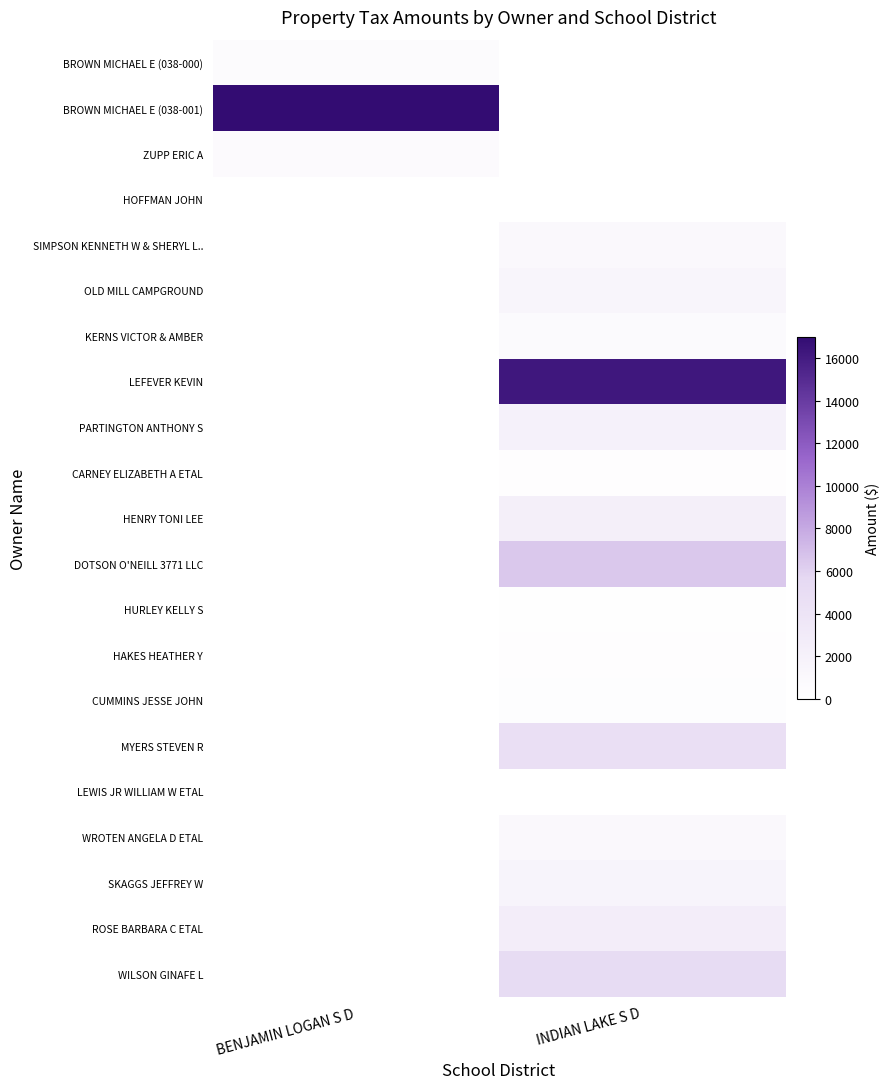

Rank the series at BENJAMIN LOGAN S D from lowest to highest value.

HOFFMAN JOHN, SIMPSON KENNETH W & SHERYL L.., OLD MILL CAMPGROUND, KERNS VICTOR & AMBER, LEFEVER KEVIN, PARTINGTON ANTHONY S, CARNEY ELIZABETH A ETAL, HENRY TONI LEE, DOTSON O'NEILL 3771 LLC, HURLEY KELLY S, HAKES HEATHER Y, CUMMINS JESSE JOHN, MYERS STEVEN R, LEWIS JR WILLIAM W ETAL, WROTEN ANGELA D ETAL, SKAGGS JEFFREY W, ROSE BARBARA C ETAL, WILSON GINAFE L, BROWN MICHAEL E (038-000), ZUPP ERIC A, BROWN MICHAEL E (038-001)